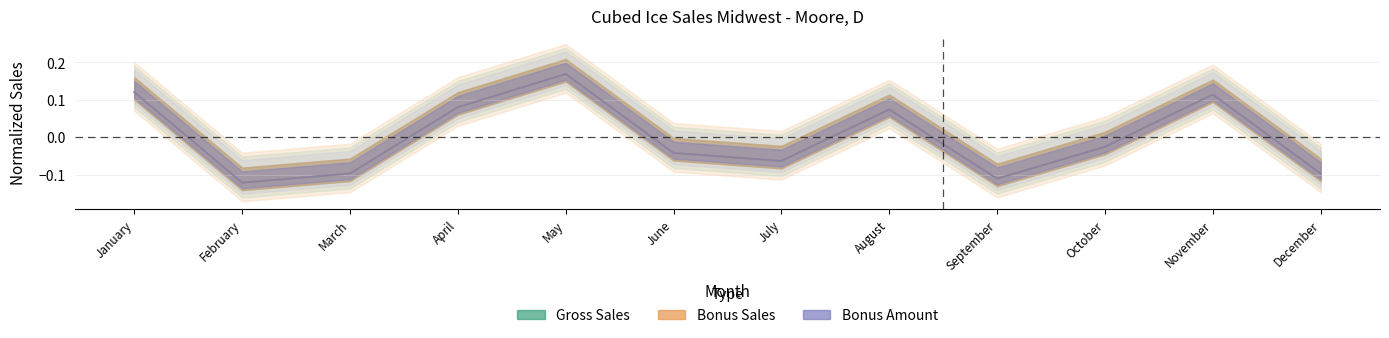

True or false: Gross Sales and Bonus Amount intersect in this chart.

False